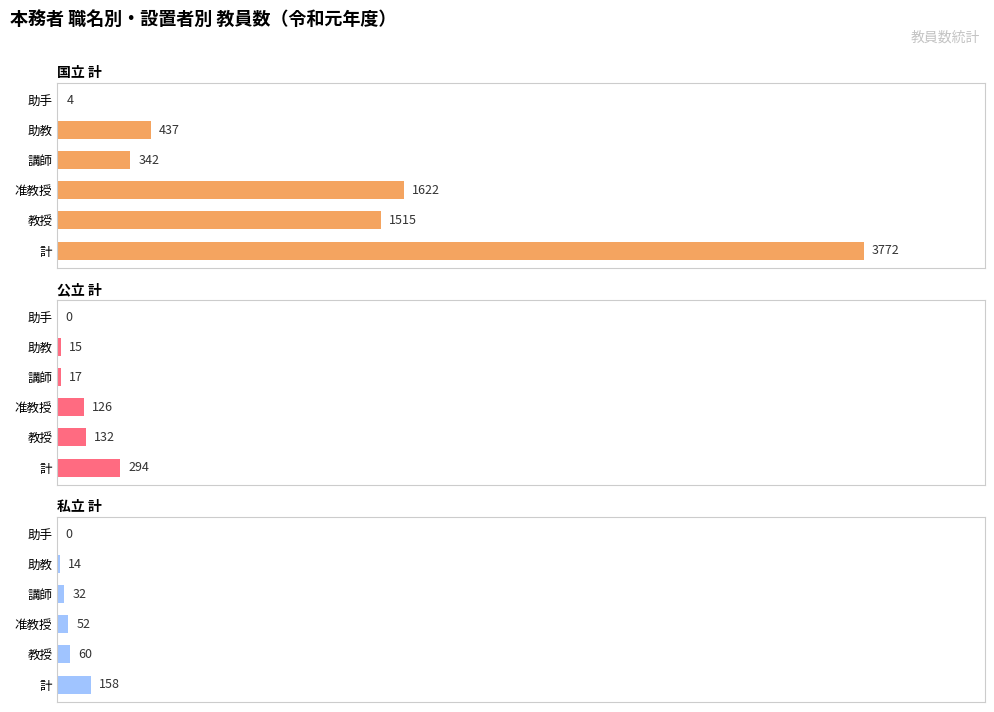

What is the average value of the 私立 計 series?

53